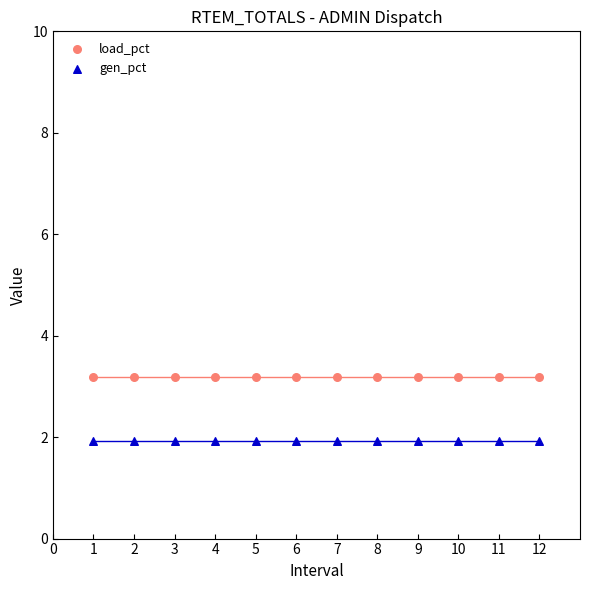

Which series reaches the maximum Y coordinate?

load_pct